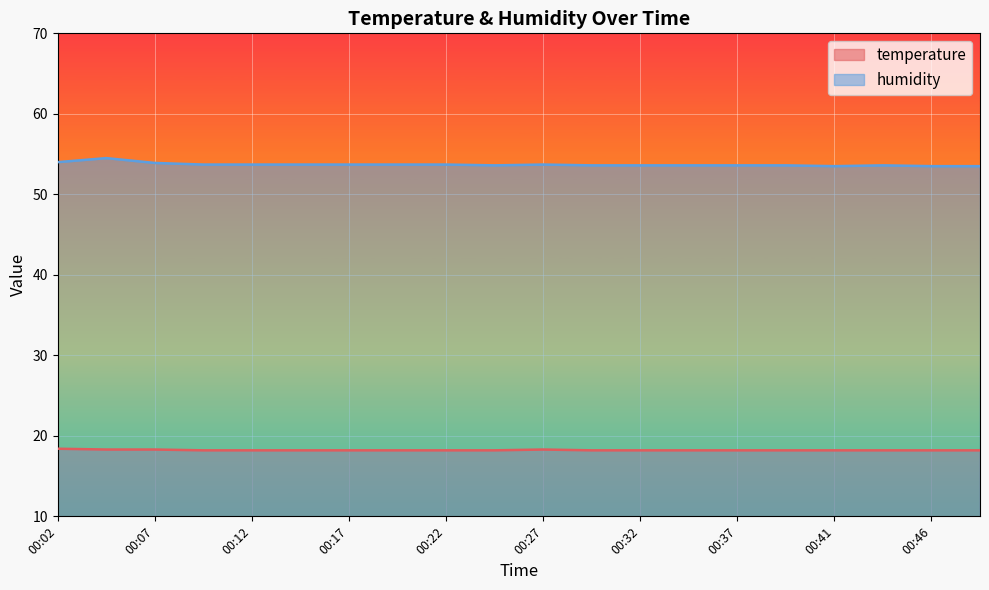

What is the total value across all series at 00:41?

71.7